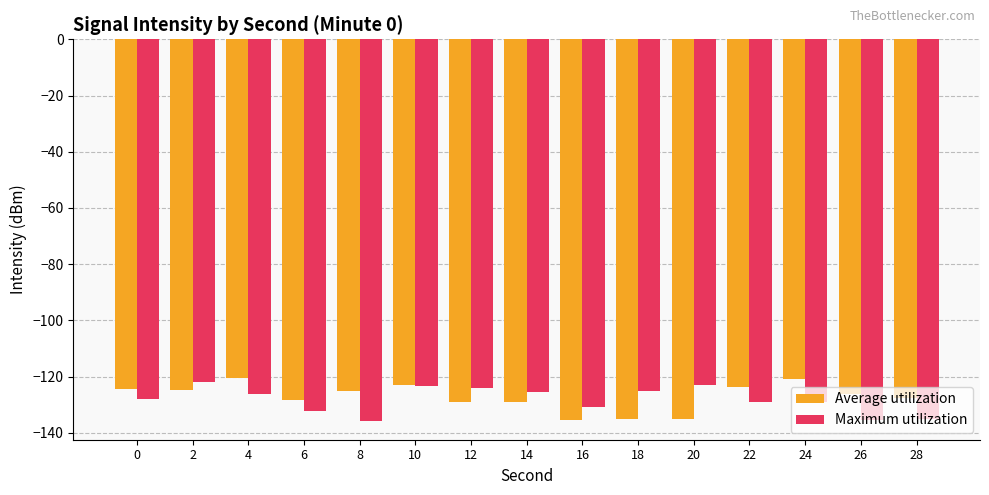

What is the average value of the Maximum utilization series?

-128.3